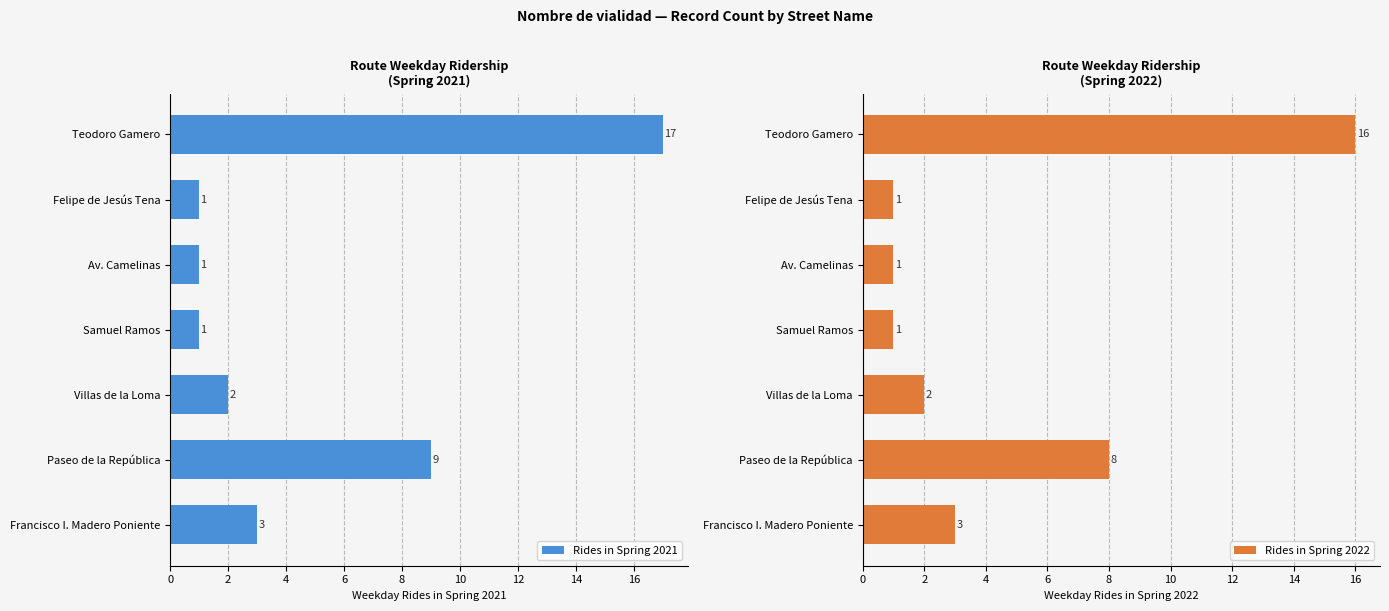

At how many categories does at least one series exceed 10?

1